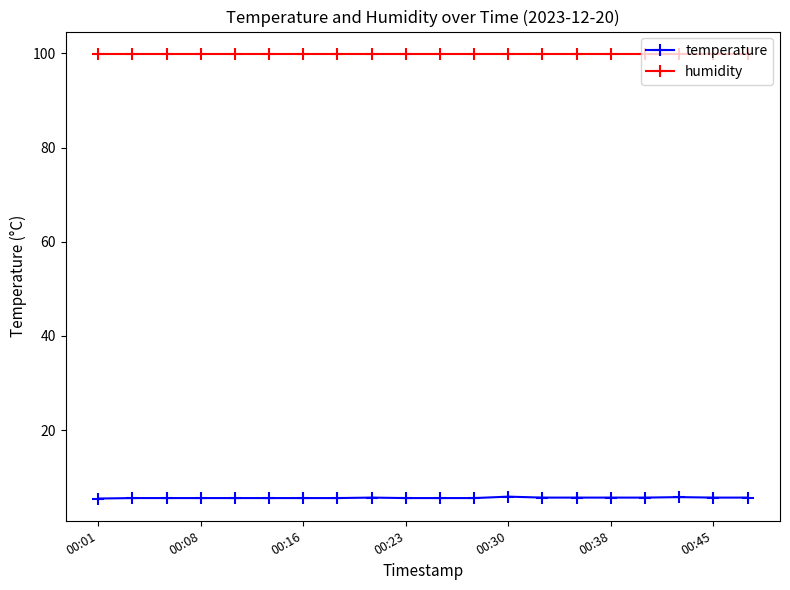

What is the value of the temperature point at the 12th from the left?

5.6